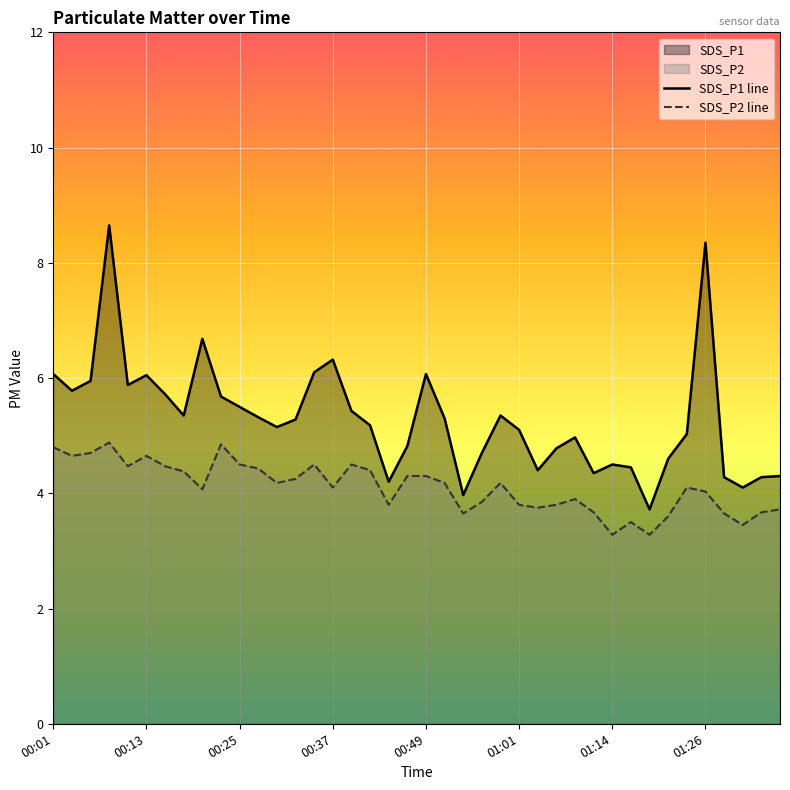

Does the chart display data point markers on the line(s)?

No